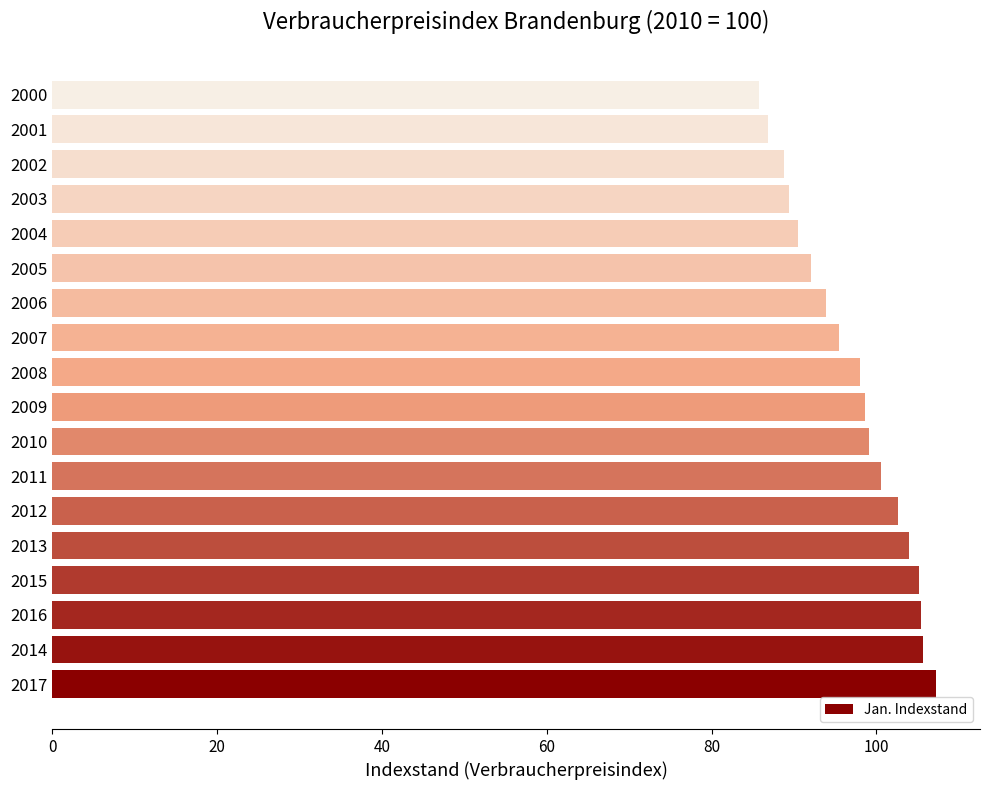

Is it true that the value at 2016 is 105.4?

True